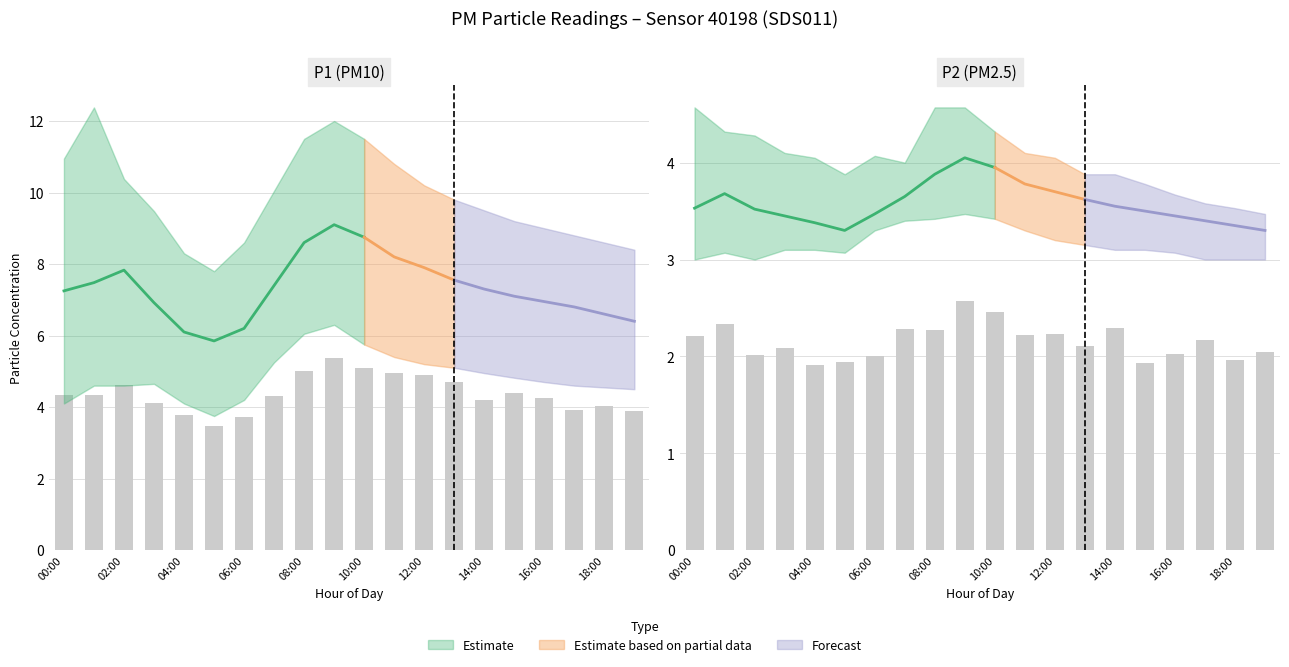

What is the difference between the second highest and second lowest values in the P1_lower series?

2.0